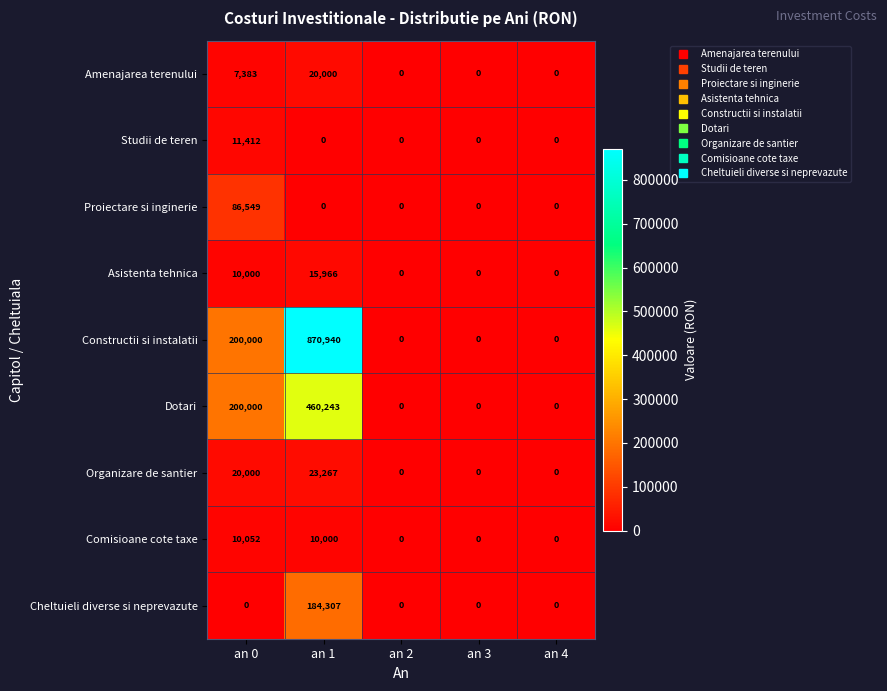

What is the sum of the Amenajarea terenului values at an 2 and an 1?

20000